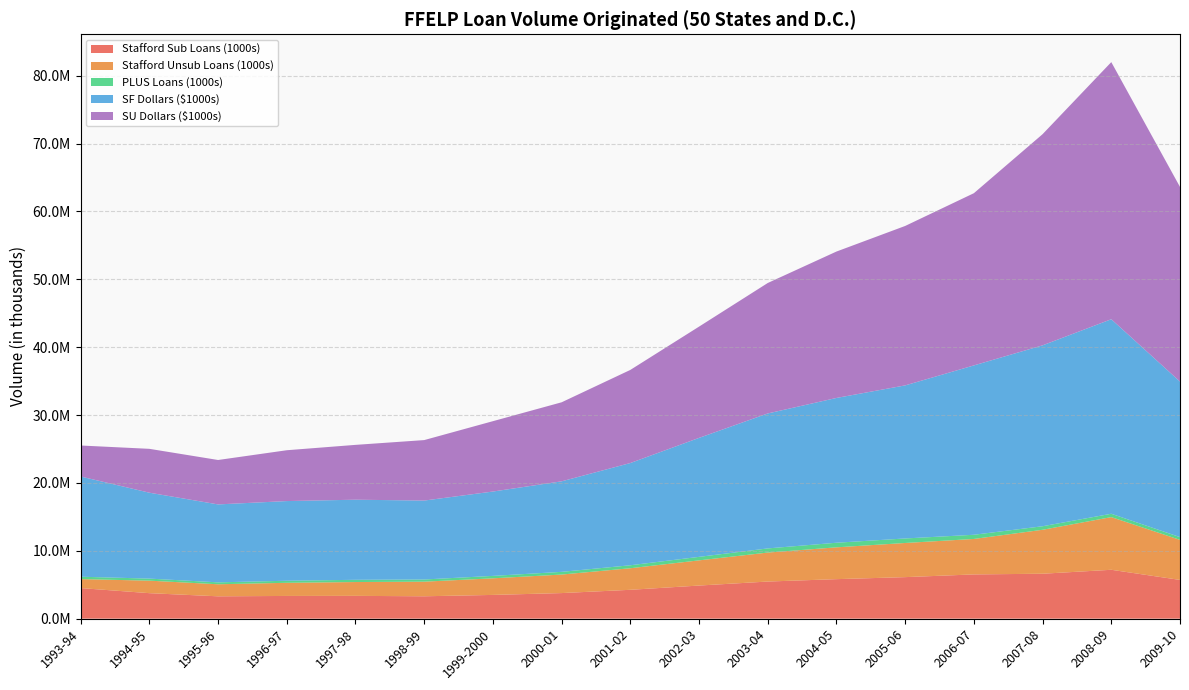

Reading left to right, transcribe all the data shown in this chart.

Stafford Sub Loans (1000s): 4506078	3756059	3292433	3347212	3359323	3297739	3498517	3769184	4251904	4878330	5468969	5821130	6118383	6518562	6619071	7201178	5707525
Stafford Unsub Loans (1000s): 1320668	1843062	1773989	1934862	2035735	2151779	2444715	2728570	3176559	3709792	4267743	4686651	5031409	5224259	6475897	7759303	5896984
PLUS Loans (1000s): 352183	301788	282580	303819	328725	321721	357172	398560	438365	516364	611379	678215	665223	616755	521504	493969	410353
SF Dollars ($1000s): 14762794	12656718	11482619	11738523	11802035	11627815	12428364	13336468	15061683	17527760	19883902	21331150	22551962	24950901	26651157	28660196	22912798
SU Dollars ($1000s): 4569592	6462899	6544293	7489224	8078012	8909898	10365946	11643911	13718438	16393008	19220919	21569915	23489597	25372068	31110844	37880521	28679821